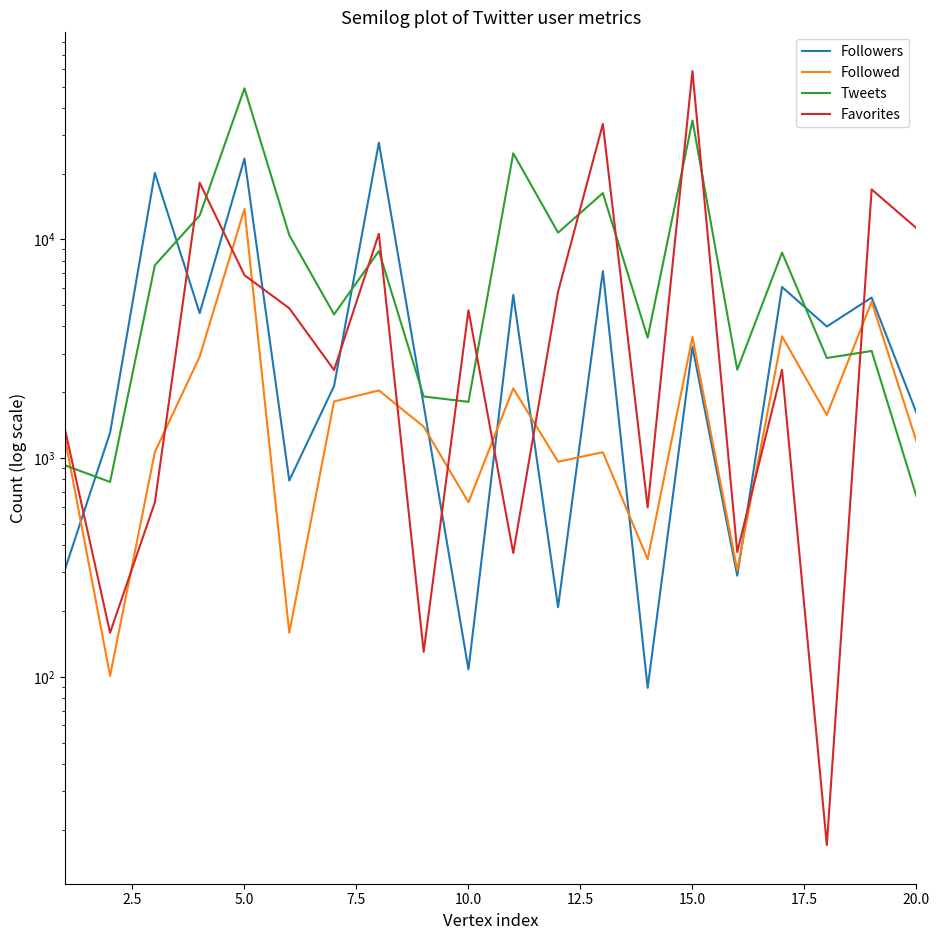

How many distinct data groups are displayed?

4